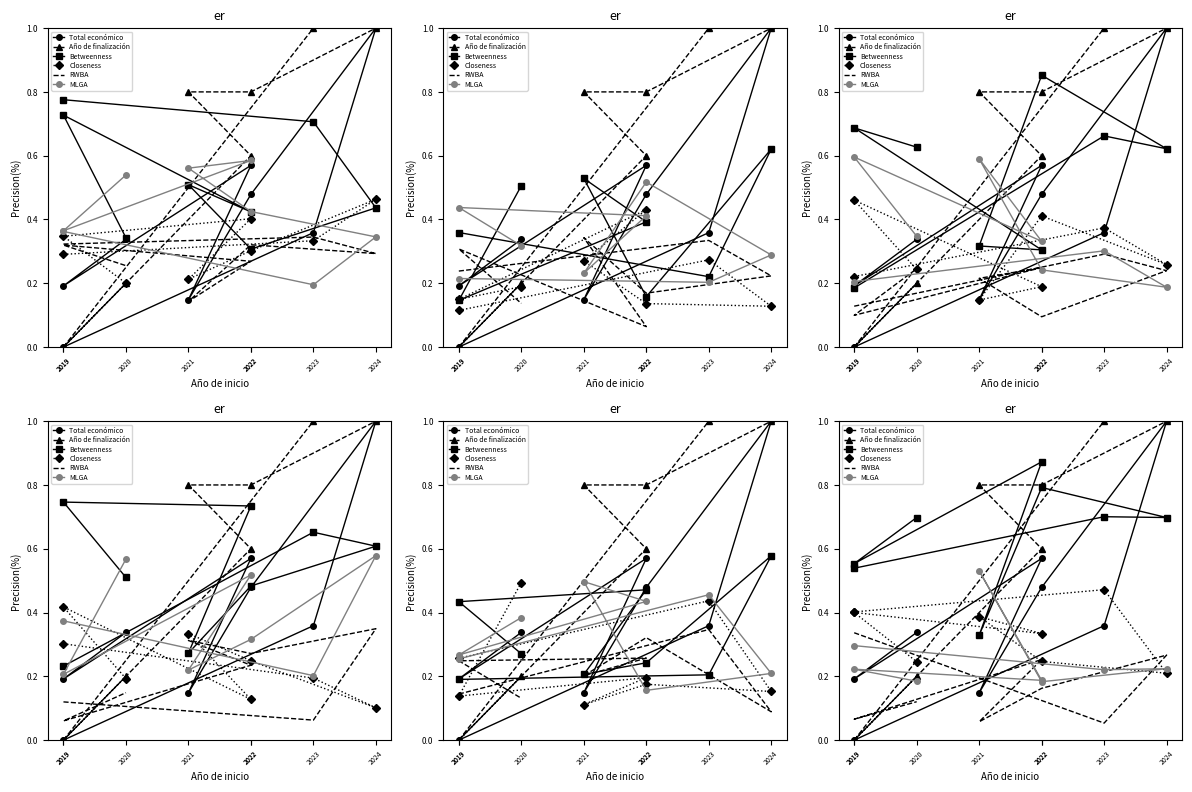

In MLGA, how many points are lower than both neighbors (excluding endpoints)?

3